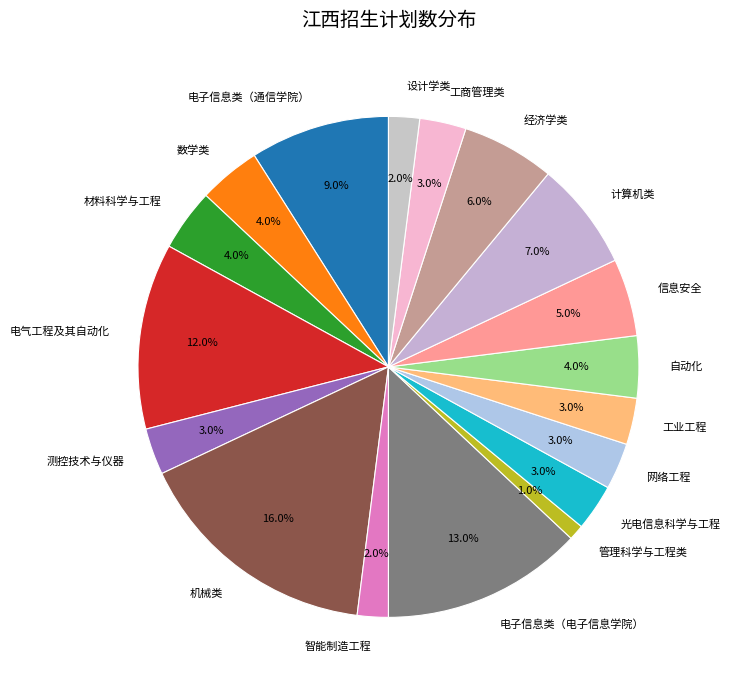

Approximately how many times larger is the value at 经济学类 compared to 管理科学与工程类?

6.0